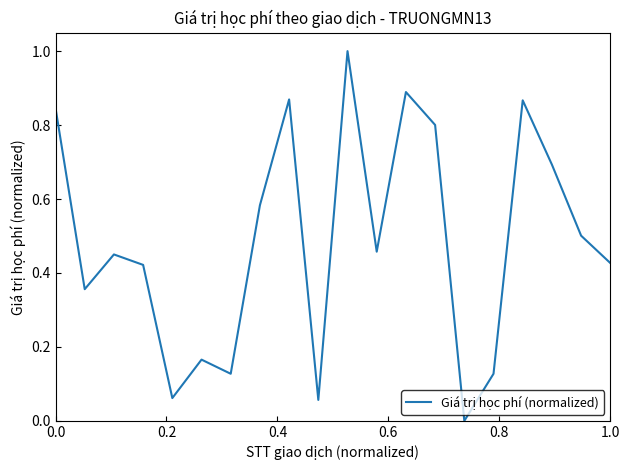

How many categories are shown in the chart?

20